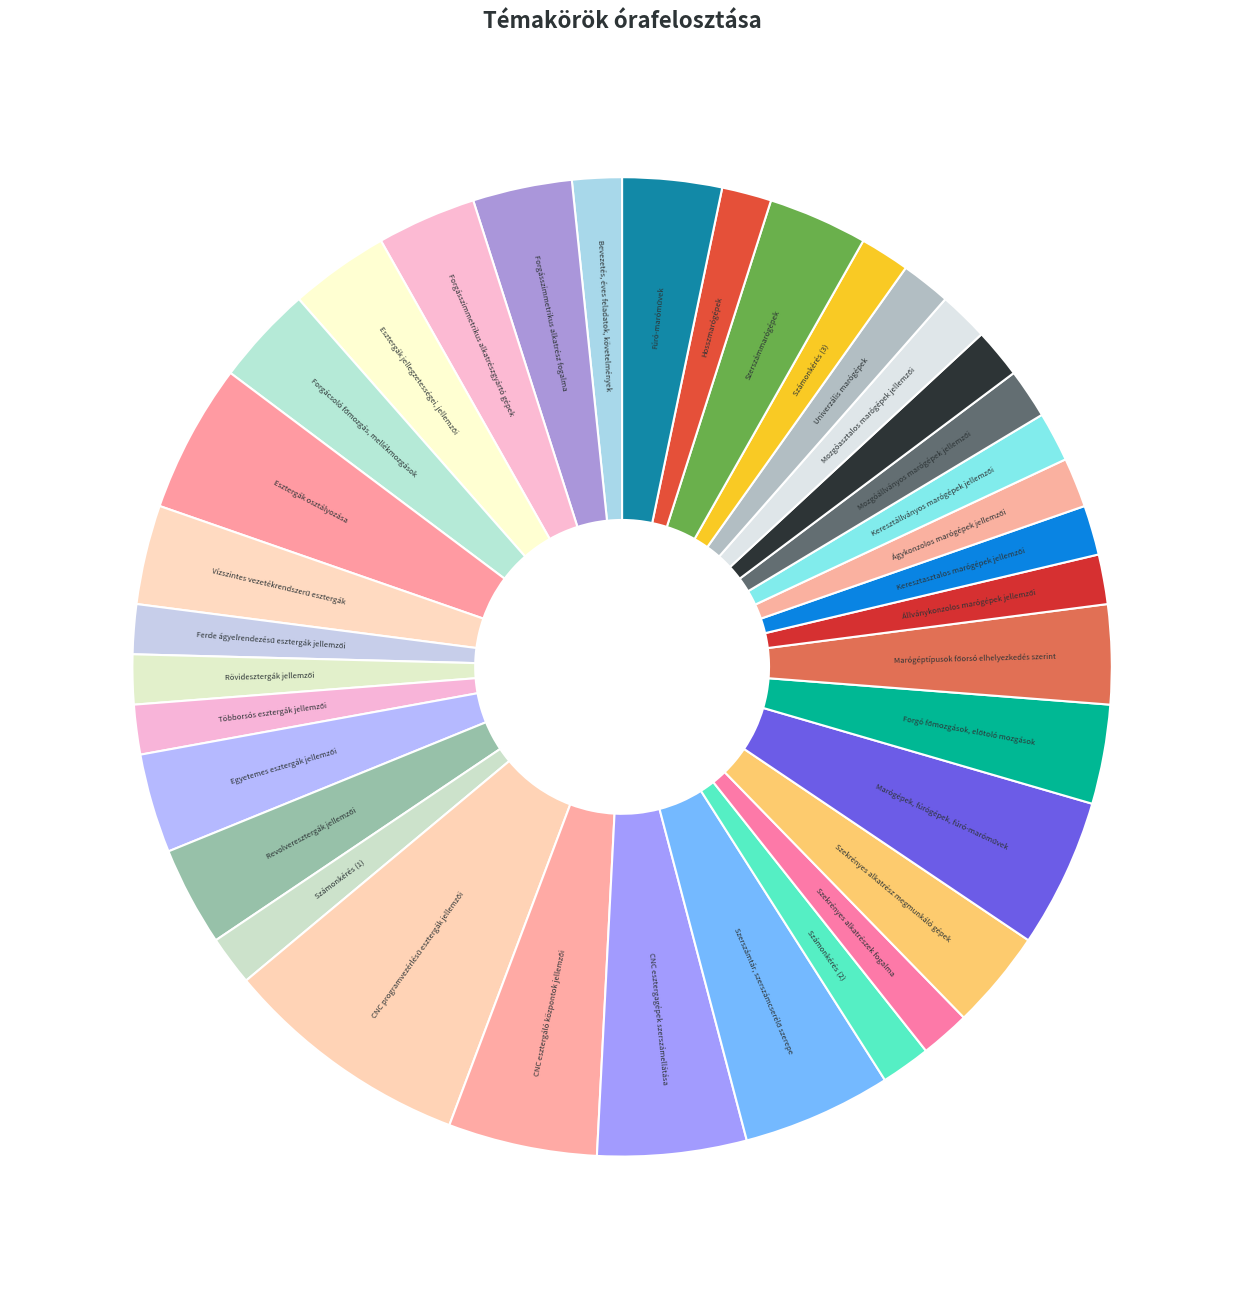

The Szerszámmarógépek slice represents 3% of the pie. True or false?

True